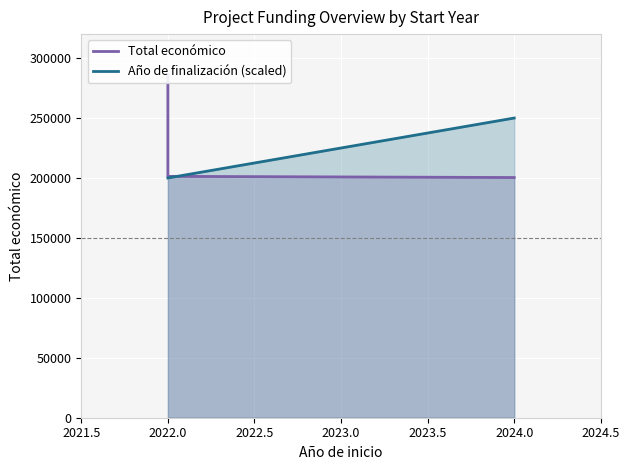

What position from the left is 2022.5?

3